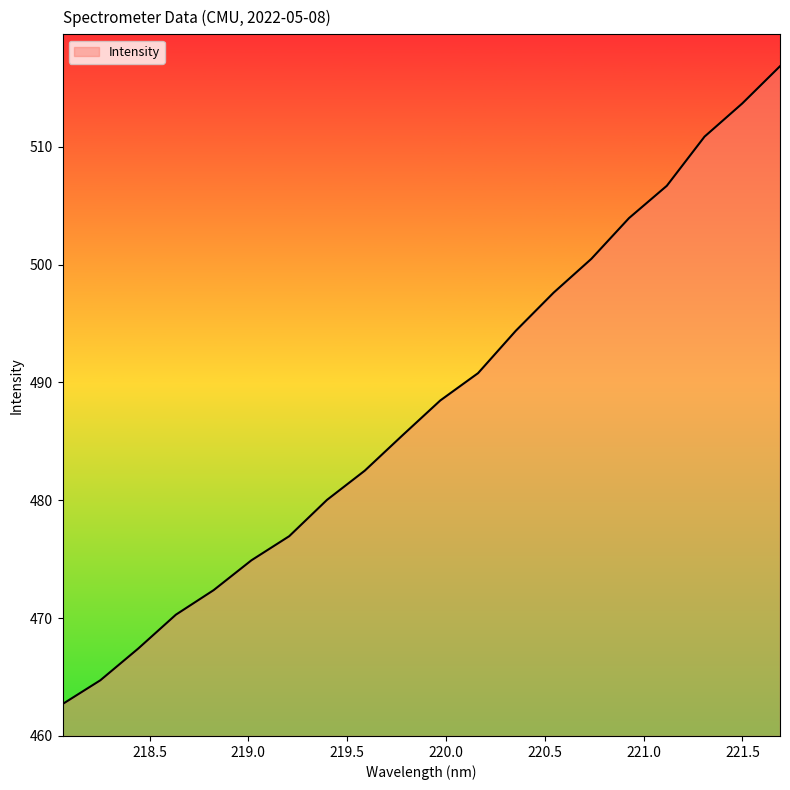

How many lines are shown in the chart?

1